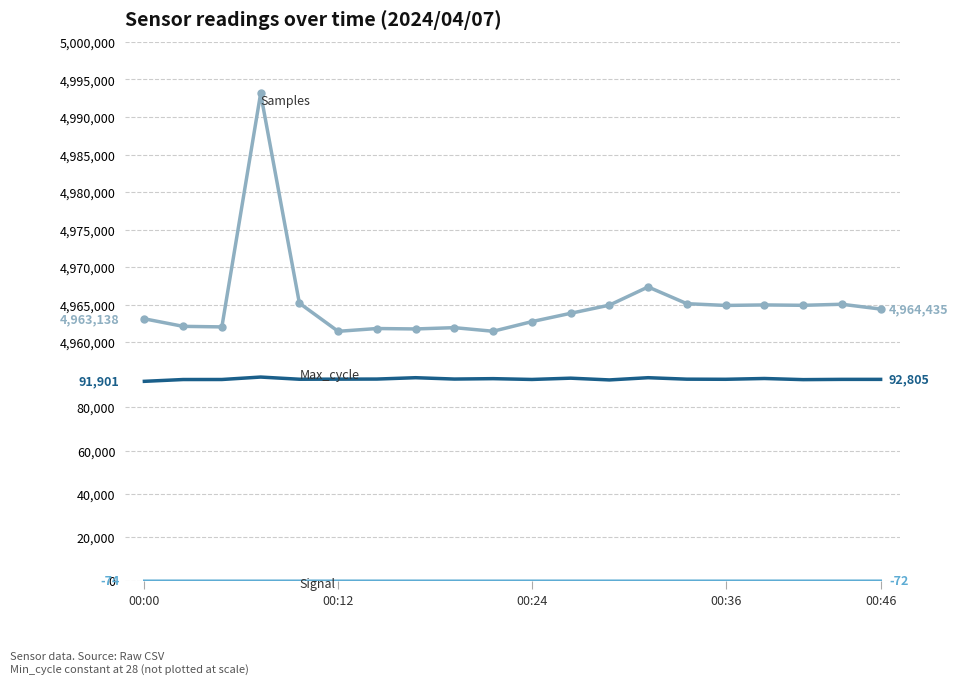

True or false: Max_cycle and Samples intersect in this chart.

False